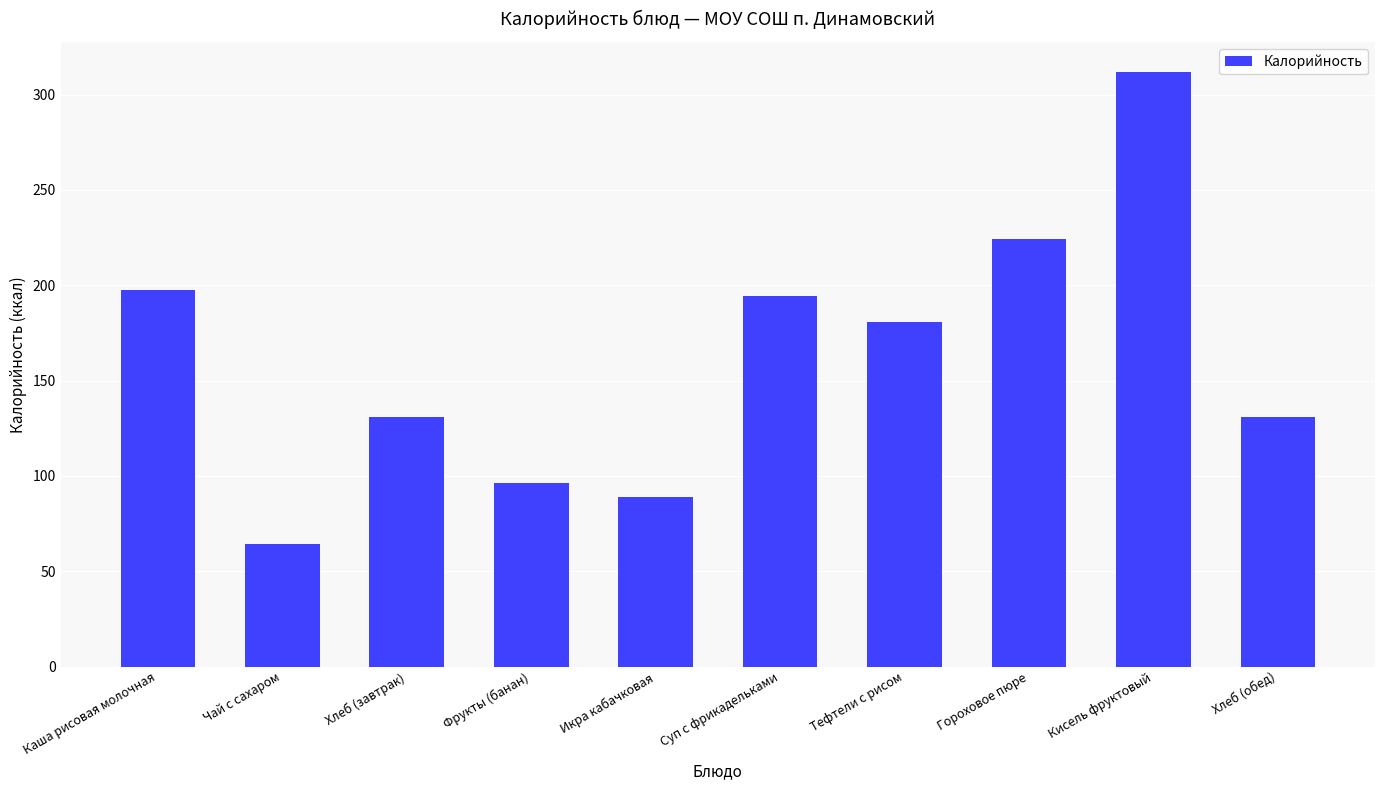

What is the greatest value displayed?

312.0